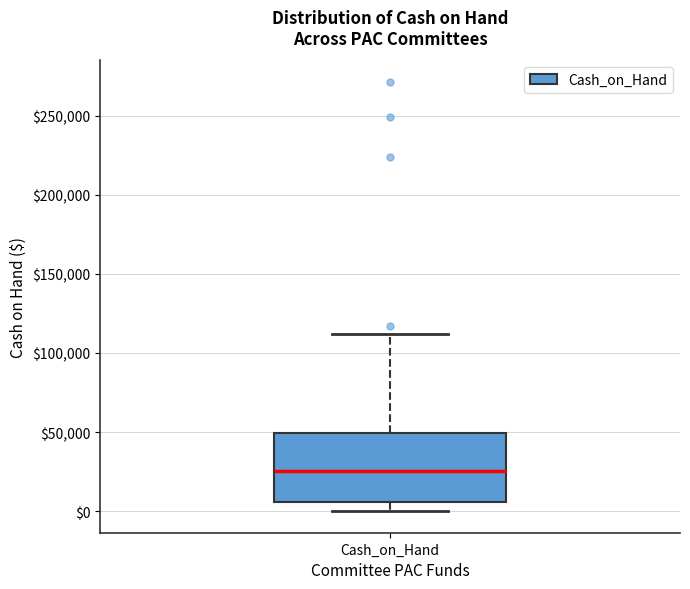

Transcribe this box plot: give where the median line is, the range the box spans, and where the two whiskers end, as read against the y-axis. The values are not printed on the chart, so give them approximately, as read against the axis.

median 25000, box 5000 to 50000, whiskers 0 to 110000